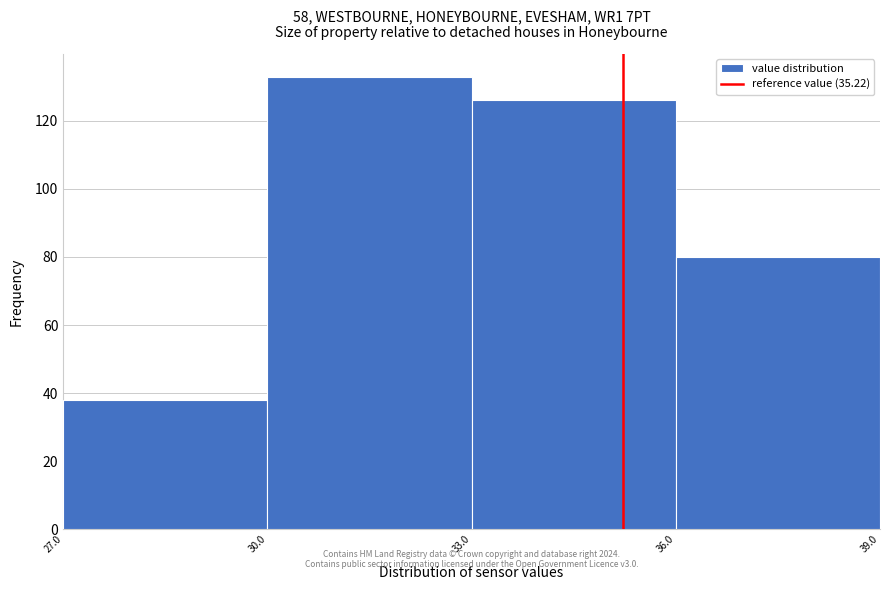

Reading left to right, list every bar in this chart as the range it spans on the x-axis followed by its height. The values are not printed on the chart, so give them approximately, as read against the axis.

27.0 to 30.0: 38
30.0 to 33.0: 134
33.0 to 36.0: 126
36.0 to 39.0: 80